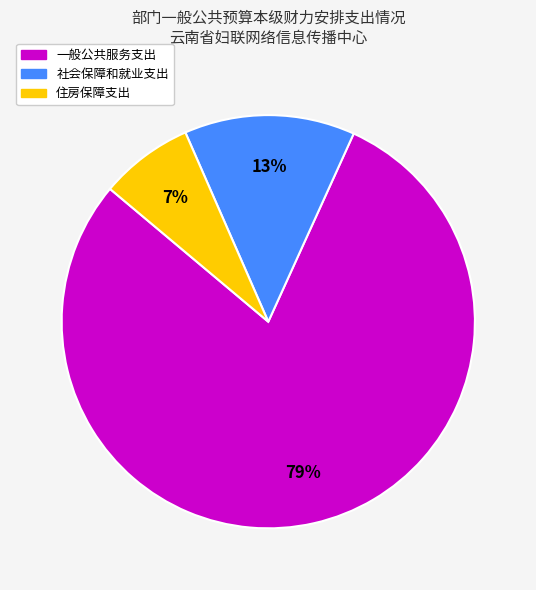

To the nearest percent, what is the combined percentage of 一般公共服务支出 and 社会保障和就业支出?

93%